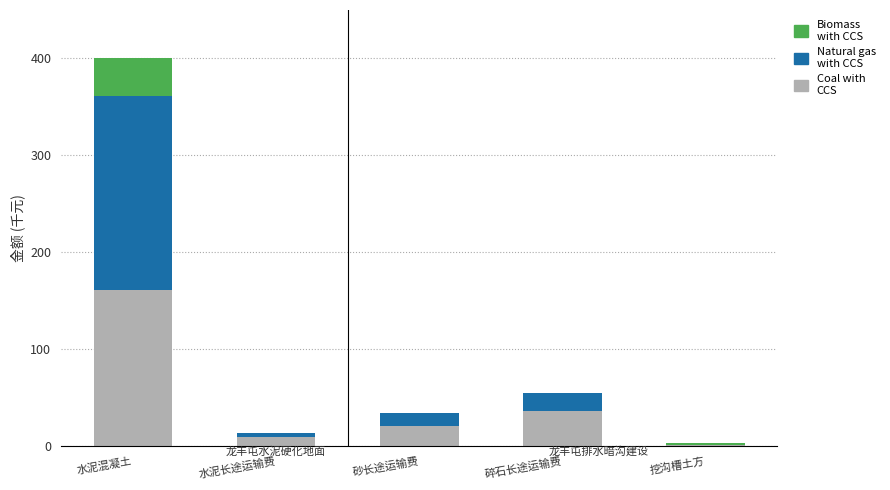

At which category is the sum across all series the highest?

水泥混凝土